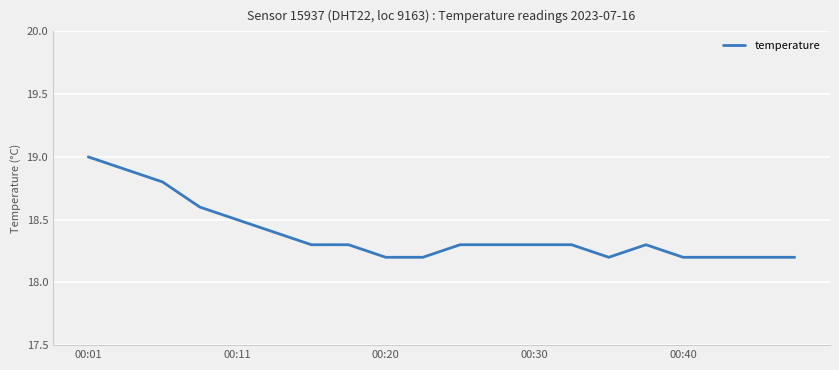

What is the maximum value shown in the chart?

19.0